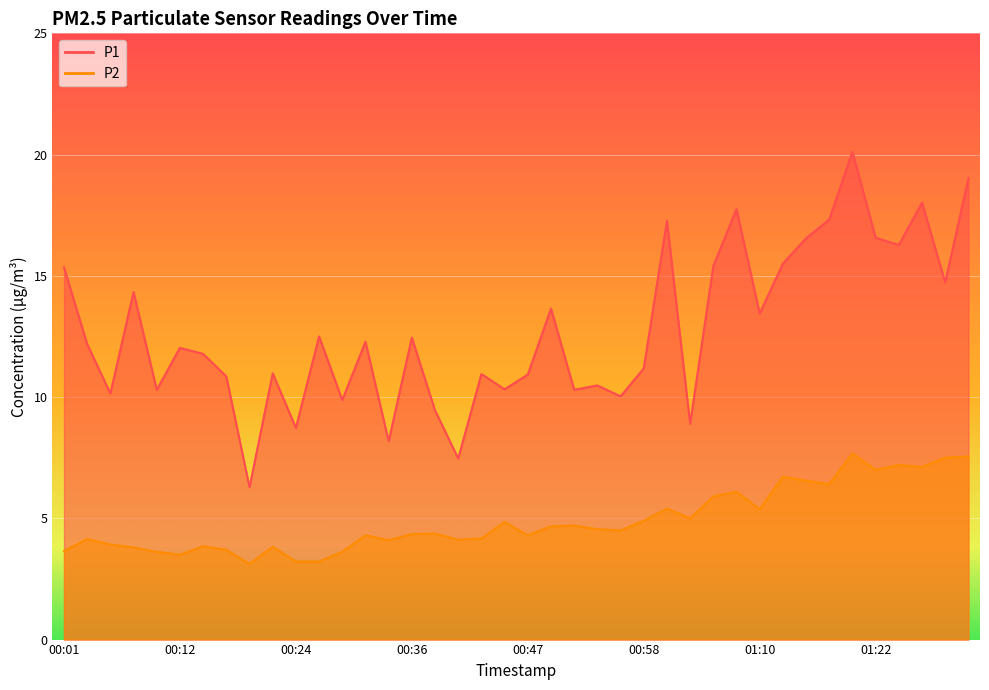

What is the difference between the maximum and second lowest values in the P2 series?

4.4